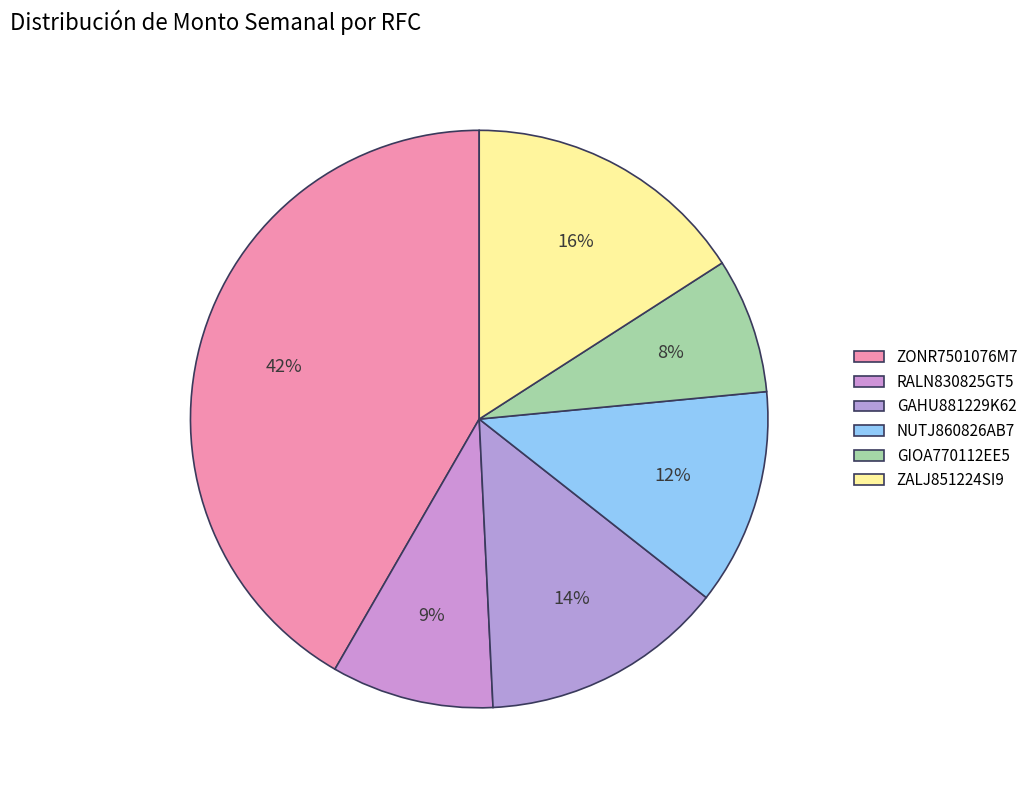

How many segments does this pie chart have?

6